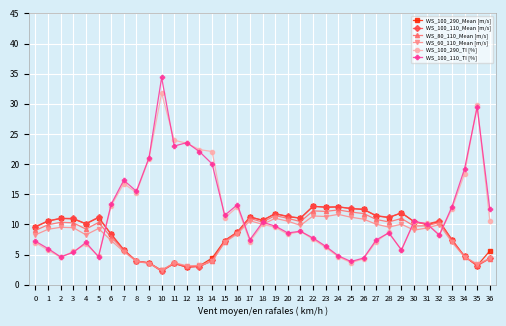

At which category does WS_100_110_Mean [m/s] reach its first local valley?

4